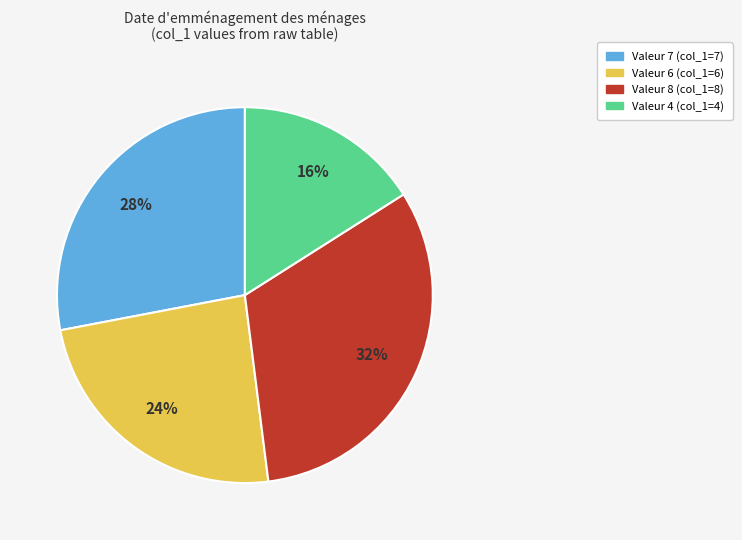

To the nearest percent, what is the average slice percentage?

25%